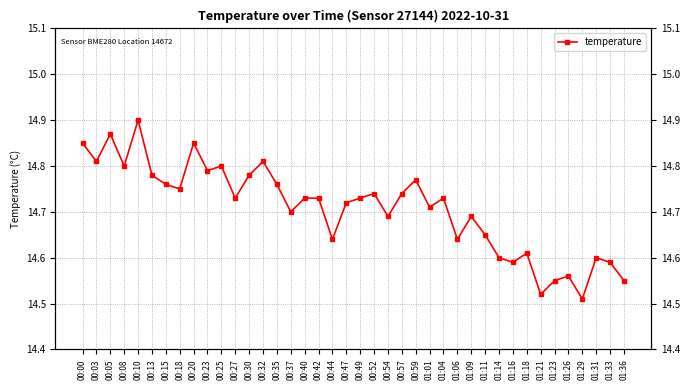

The chart shows a value of 14.8 at 00:30. True or false?

True